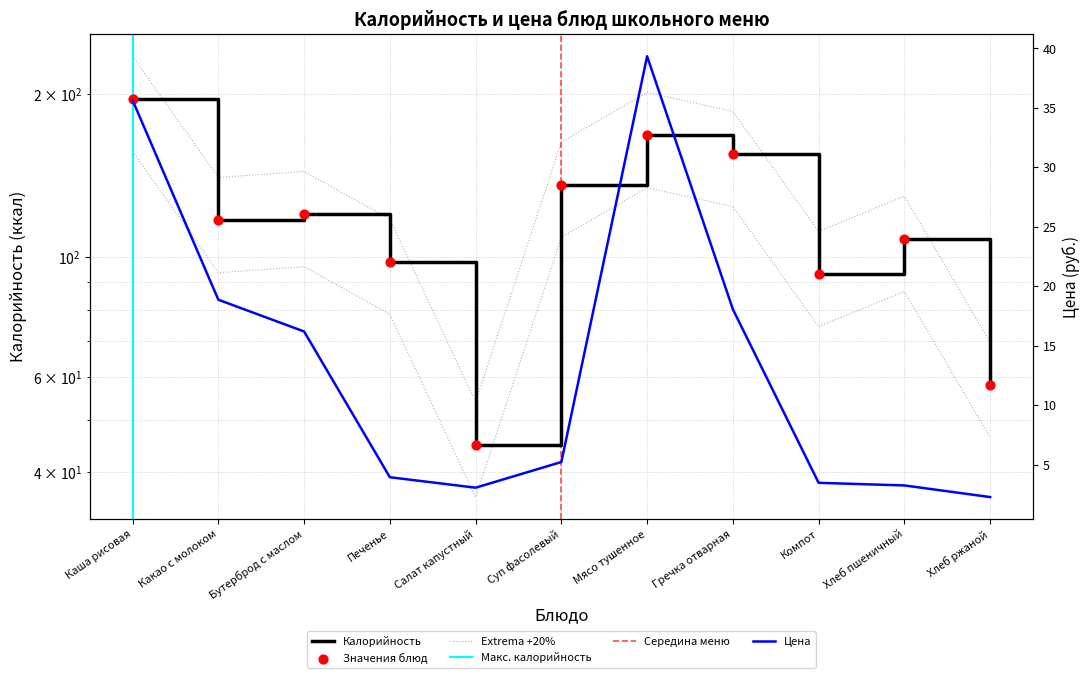

At how many categories does at least one series exceed 19?

11